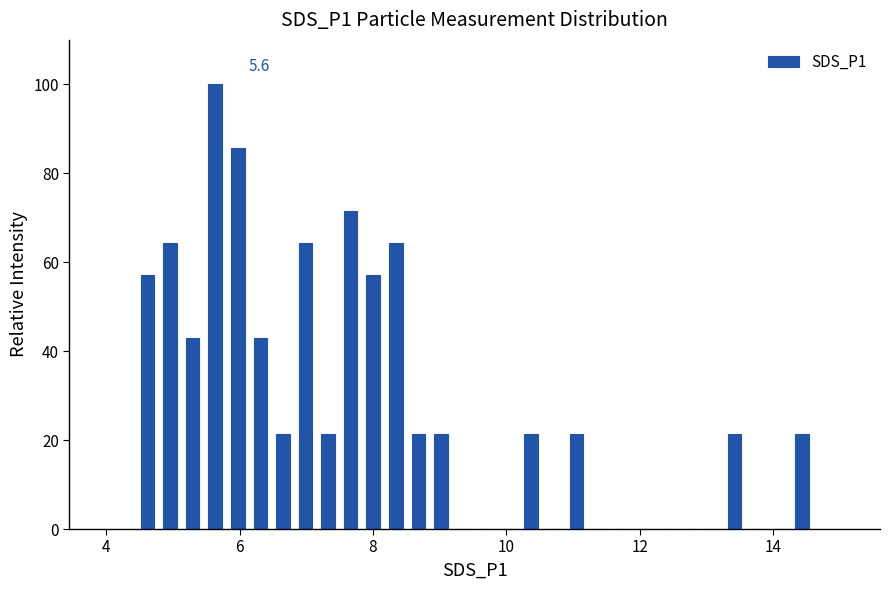

Read against the x-axis, roughly where is the centre of the tallest bar?

5.6